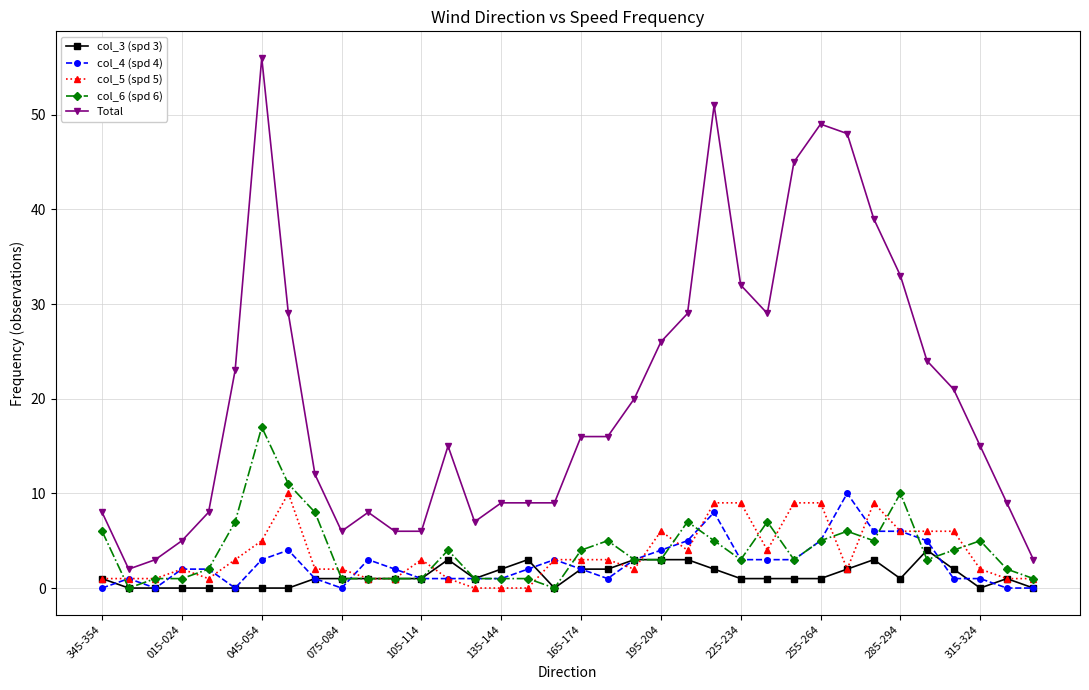

What is the highest value of the Total series?

56